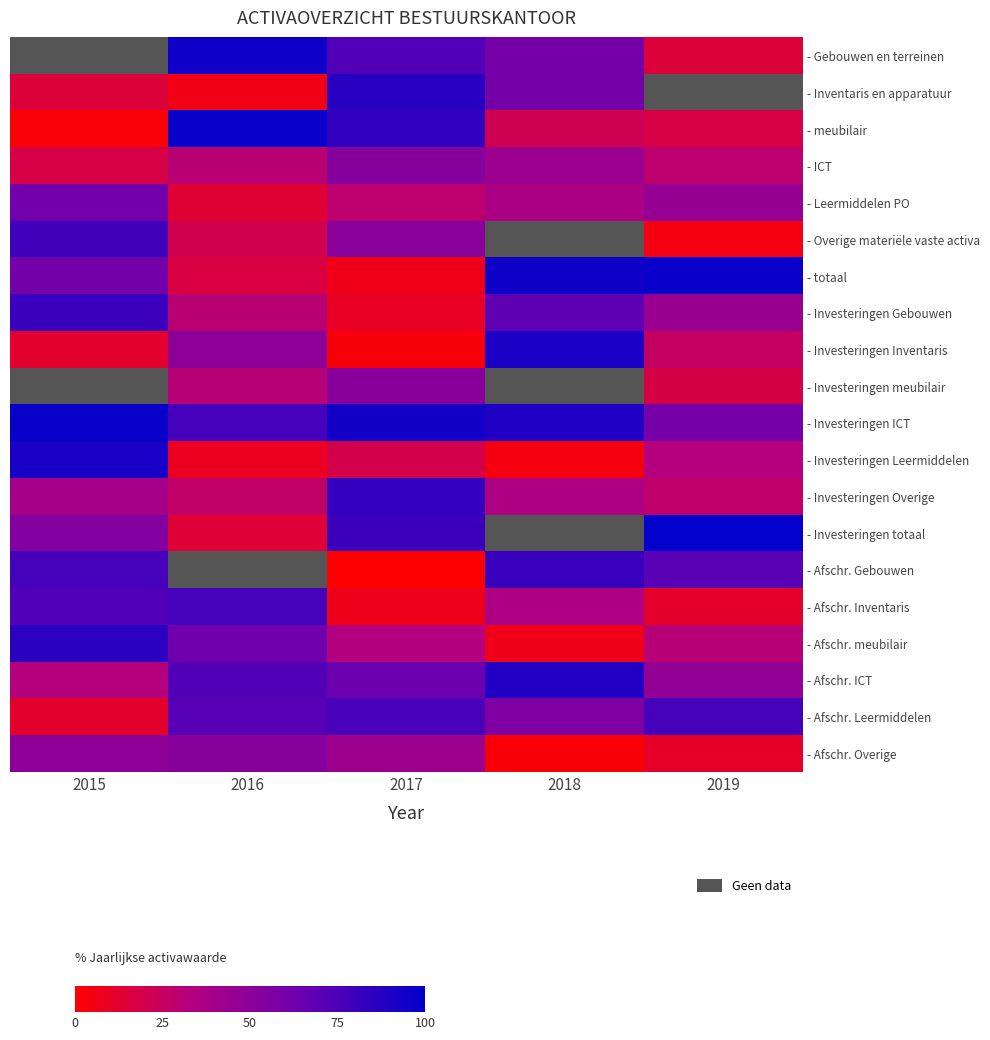

How many categories are shown in the chart?

5